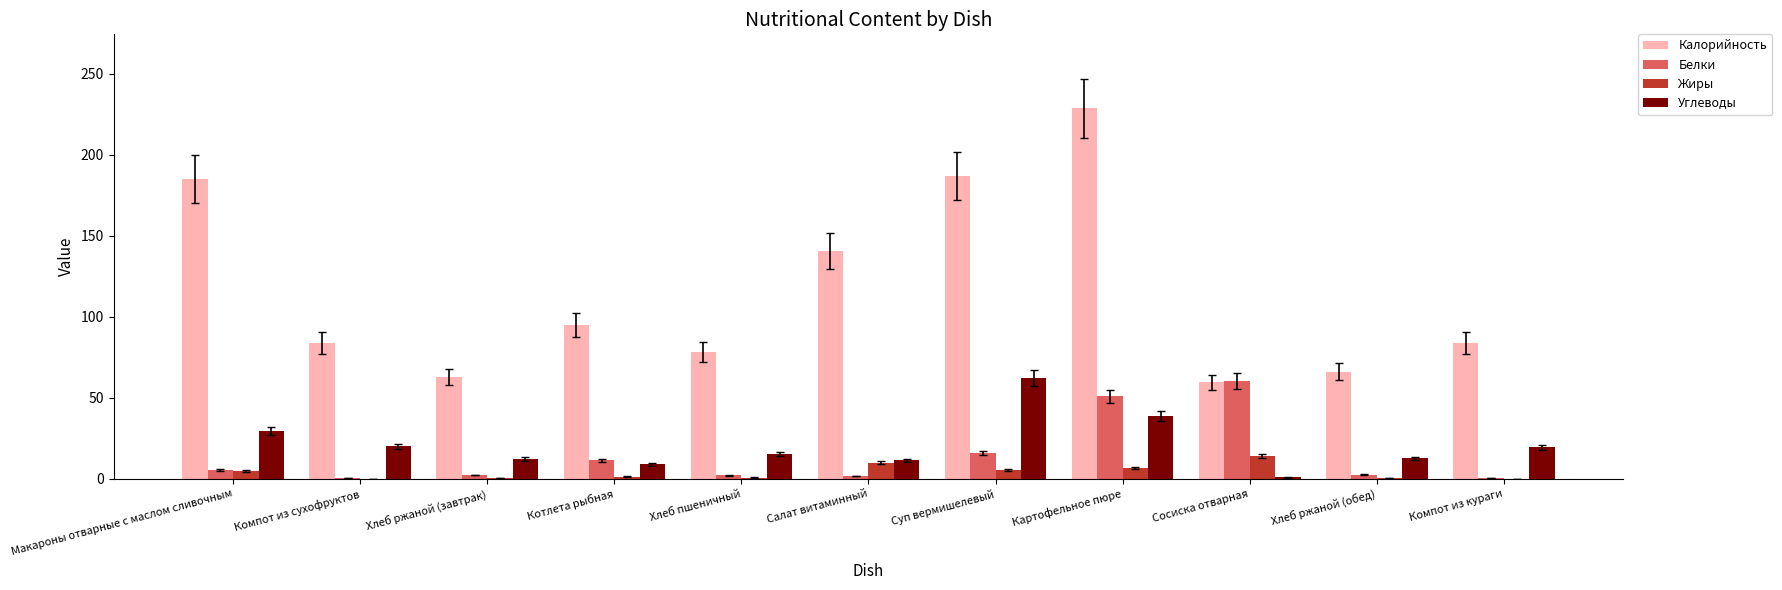

The Белки series shows 5.5 at Макароны отварные с маслом сливочным. True or false?

True